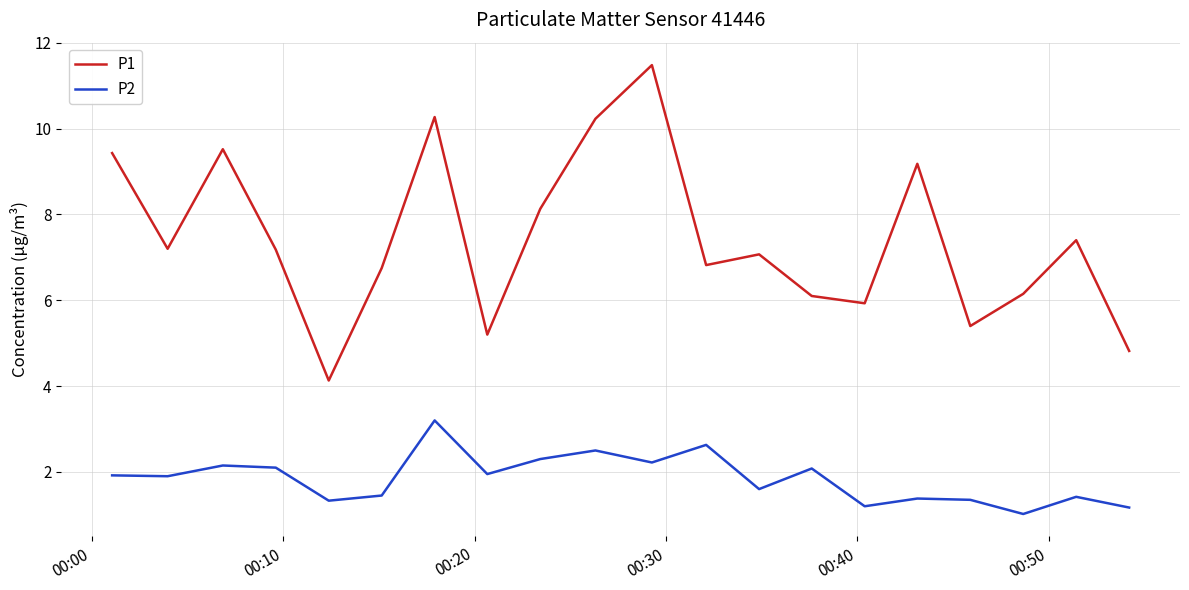

Rank the series by their average value, from lowest to highest.

P2, P1